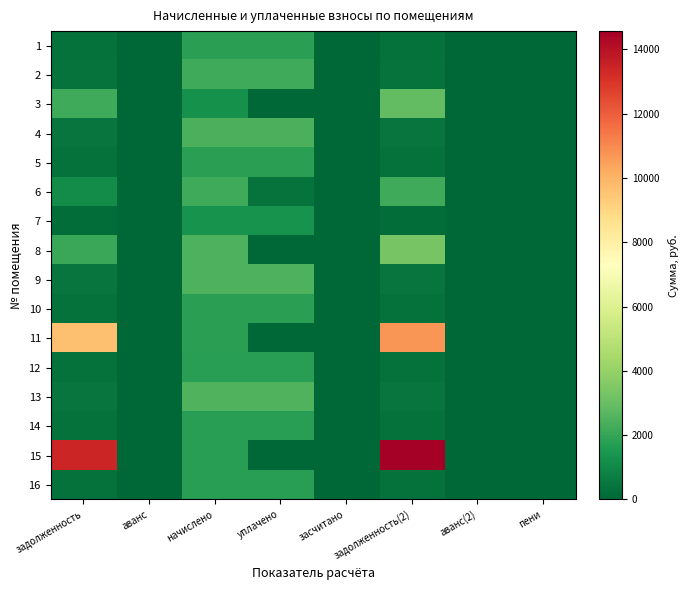

At аванс, list the series in order from smallest to largest.

1, 2, 3, 4, 5, 6, 7, 8, 9, 10, 11, 12, 13, 14, 15, 16